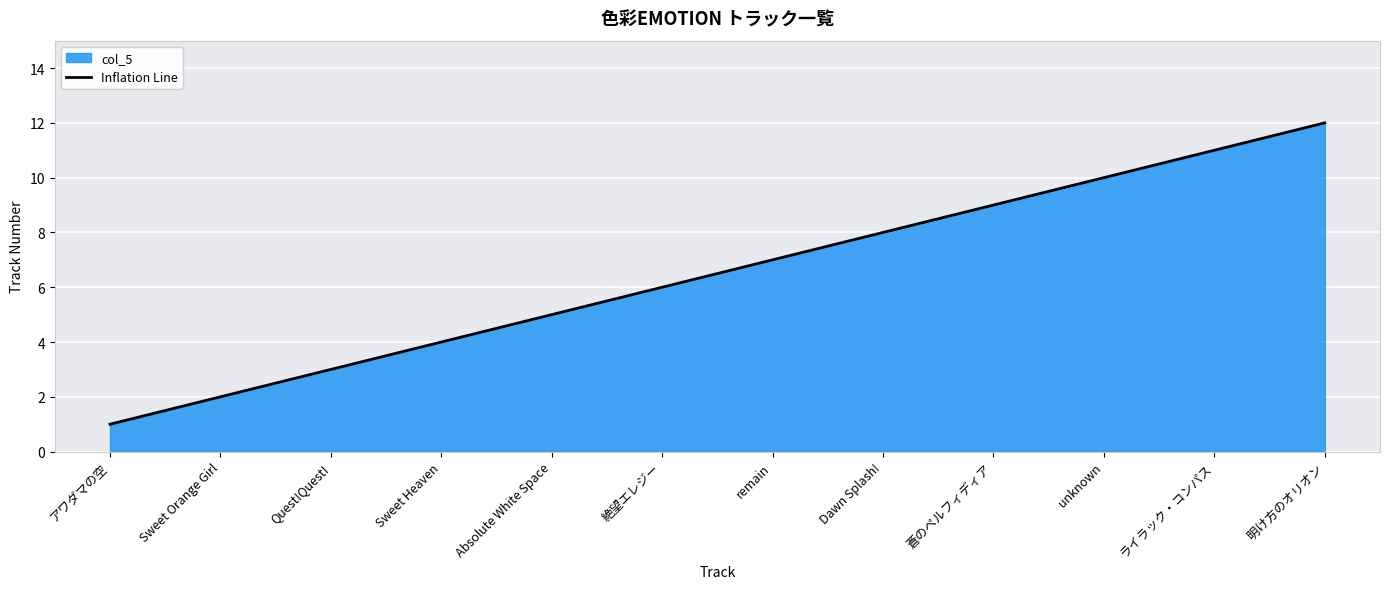

What is the sum of the values at remain and Quest!Quest!?

10